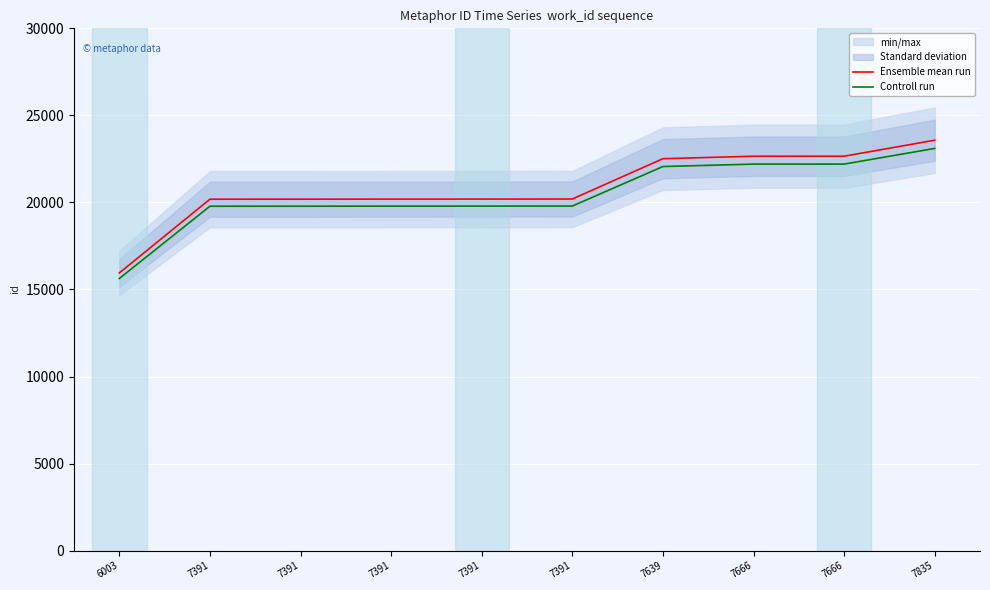

How many series are shown in this chart?

2